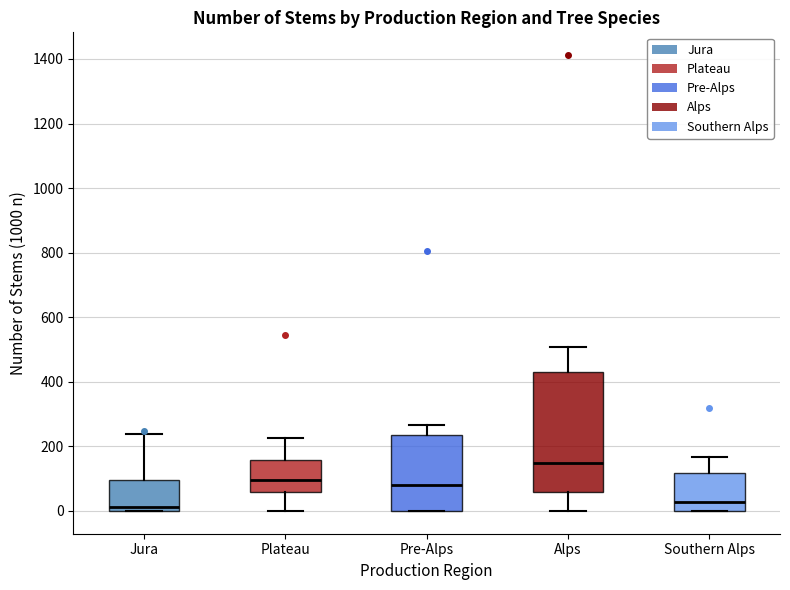

Reading left to right, transcribe this box plot: for each box, give where its median line is, the range the box spans, and where its two whiskers end, as read against the y-axis. The values are not printed on the chart, so give them approximately, as read against the axis.

Jura: median 20, box 0 to 100, whiskers 0 to 240
Plateau: median 100, box 60 to 160, whiskers 0 to 220
Pre-Alps: median 80, box 0 to 240, whiskers 0 to 260
Alps: median 140, box 60 to 440, whiskers 0 to 500
Southern Alps: median 20, box 0 to 120, whiskers 0 to 160